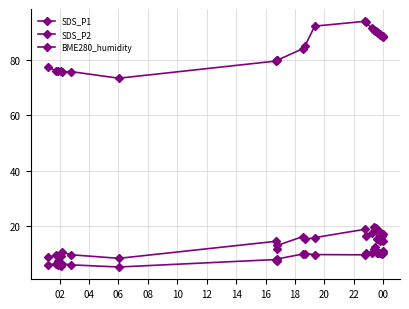

How many lines are shown in the chart?

3